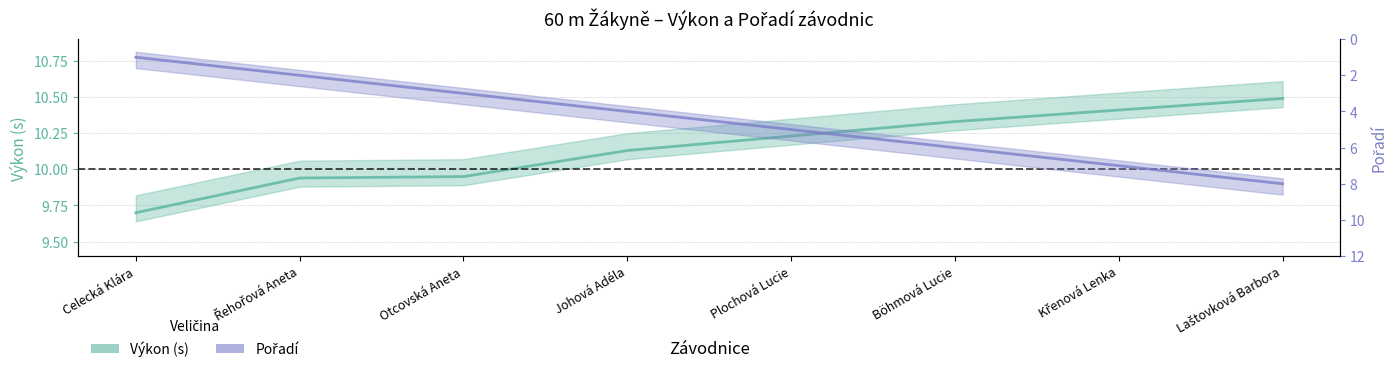

Where does the Výkon (s) series first go above 10?

Johová Adéla